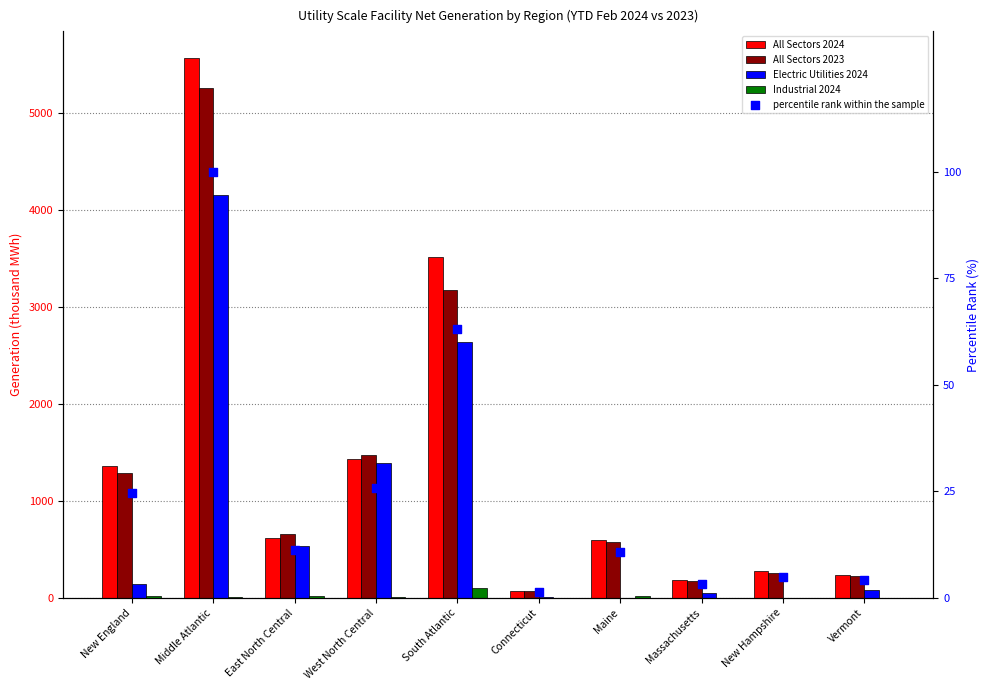

Which series has the largest total across all categories?

All Sectors 2024